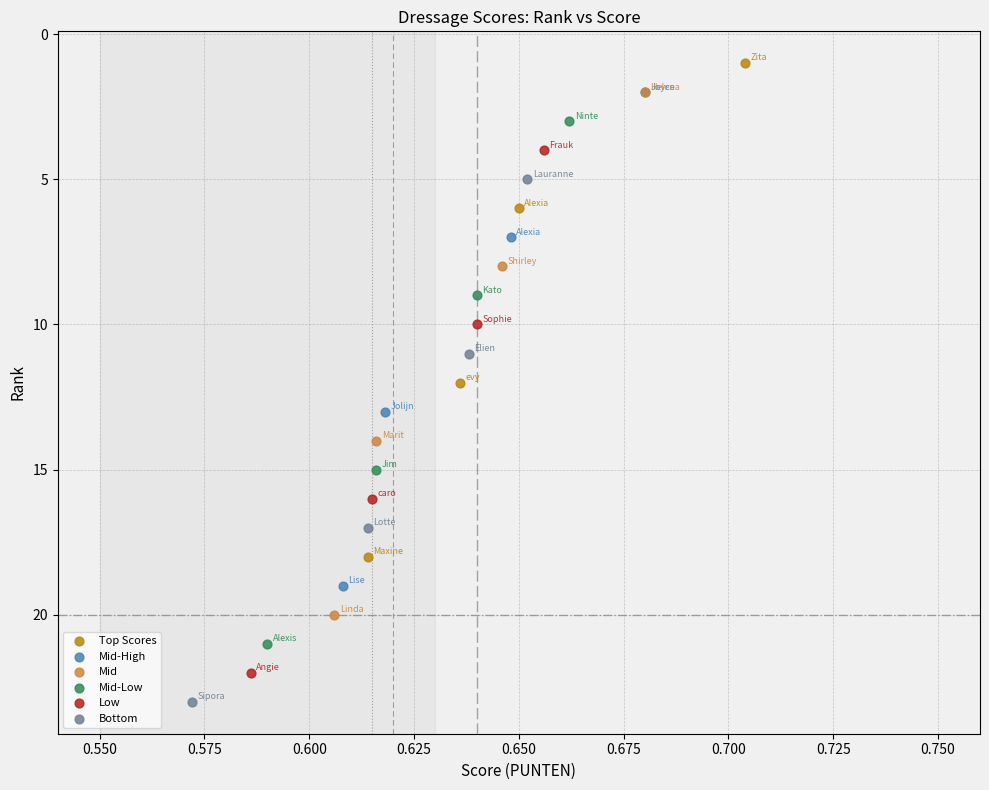

Which series contains the lowest Y value?

Top Scores